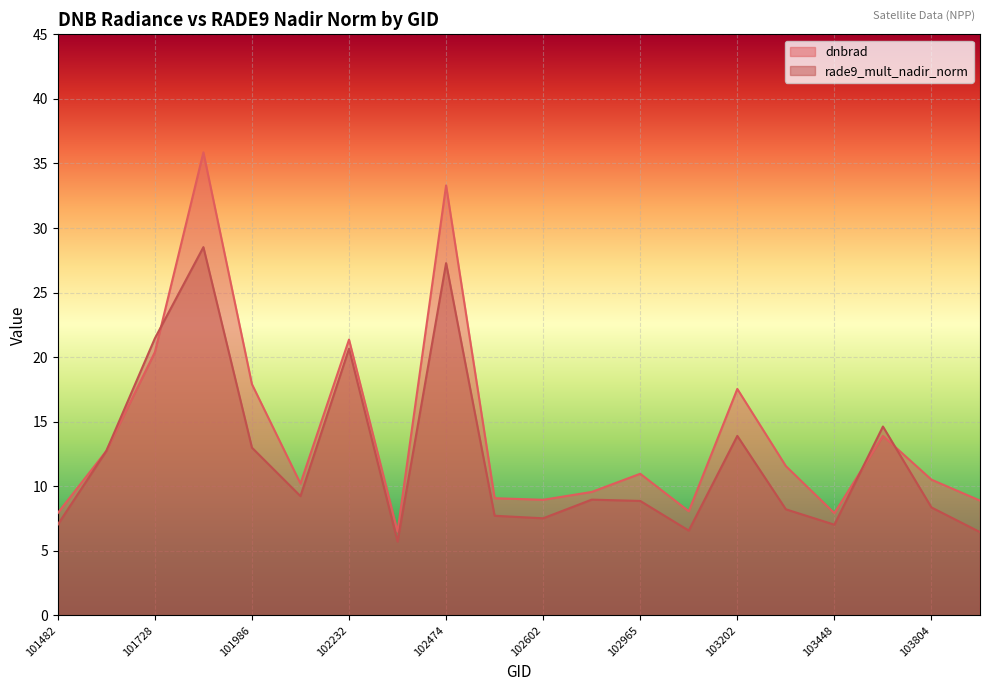

The value of dnbrad at 102602 is 9.0. True or false?

True